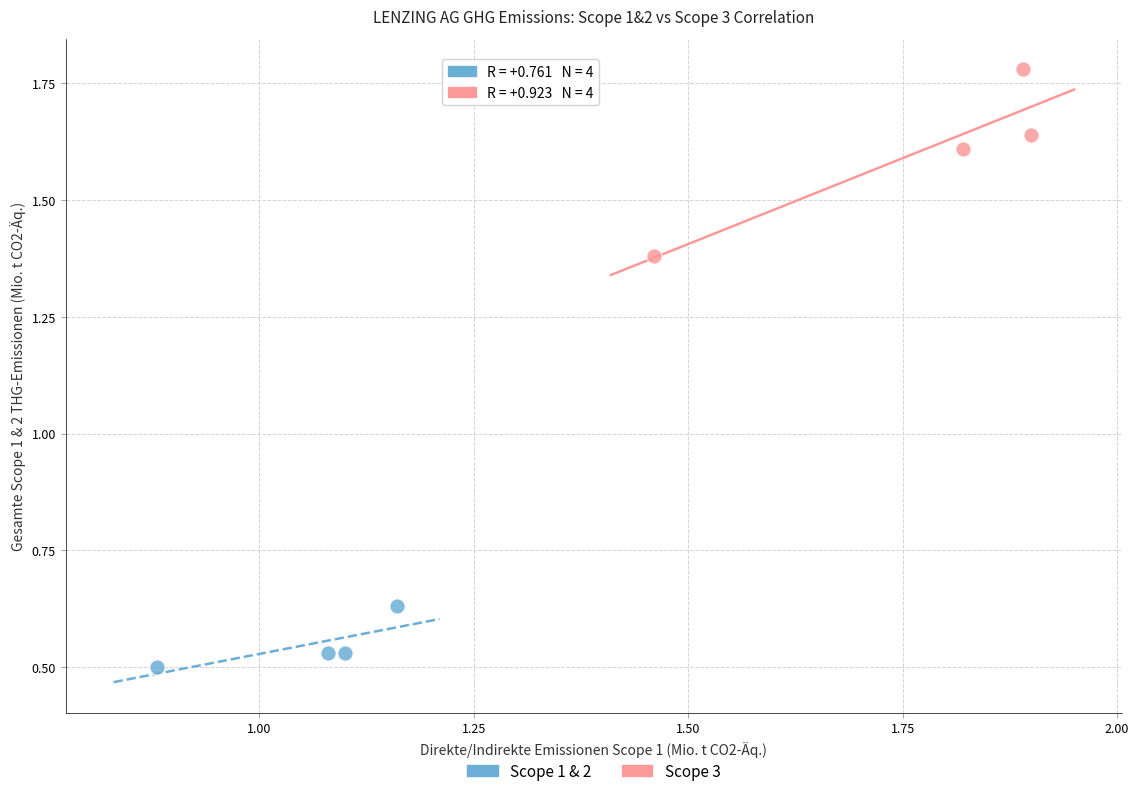

Which series reaches the minimum Y coordinate?

Scope 1 & 2